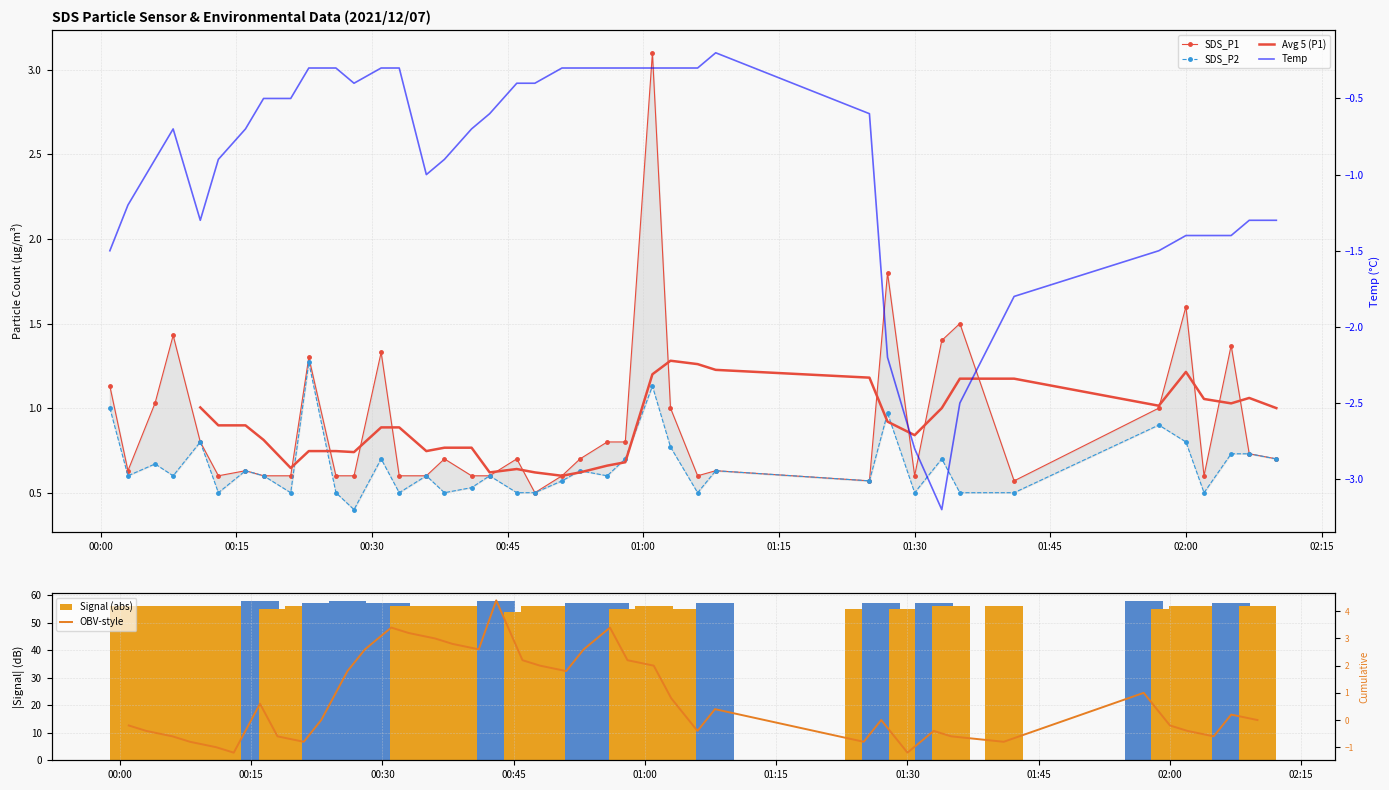

Between 2021/12/07 00:56 and 2021/12/07 01:35, which is larger?

2021/12/07 01:35